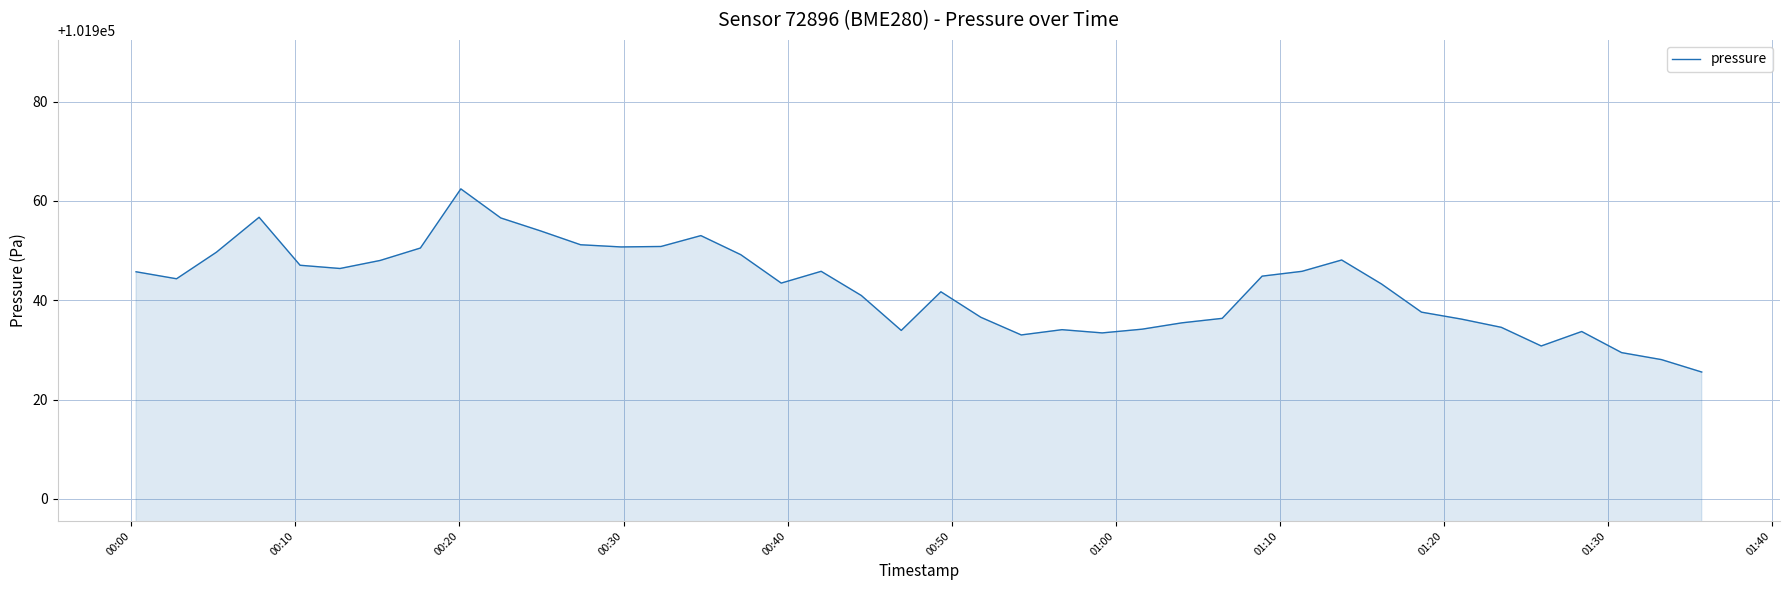

What is the smallest value displayed?

101925.5